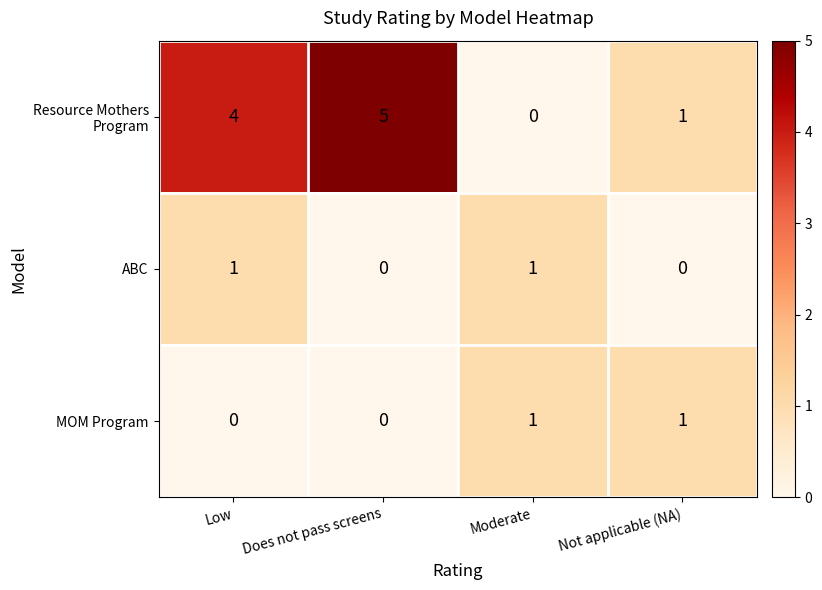

At how many categories does at least one series exceed 0?

4